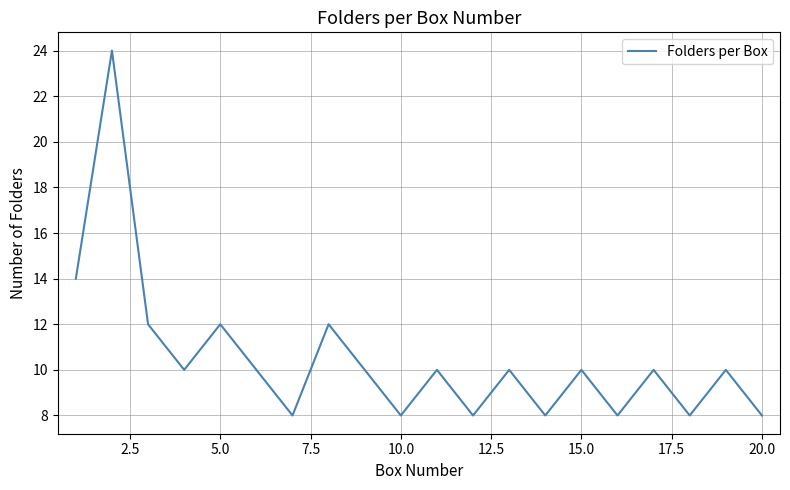

What is the smallest value displayed?

8